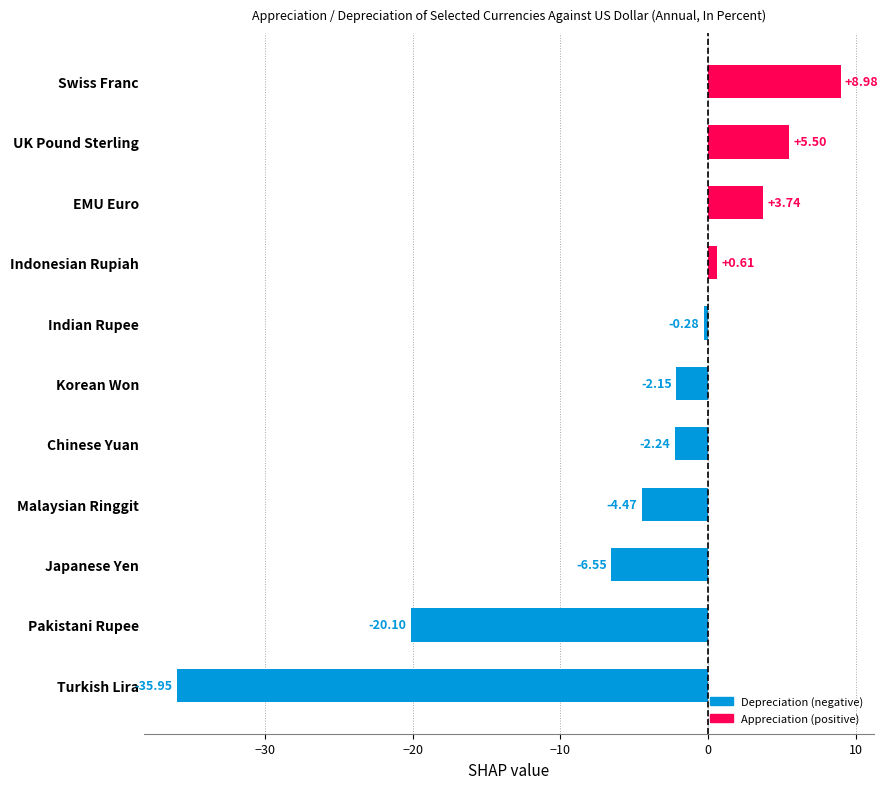

How many values are above zero?

4